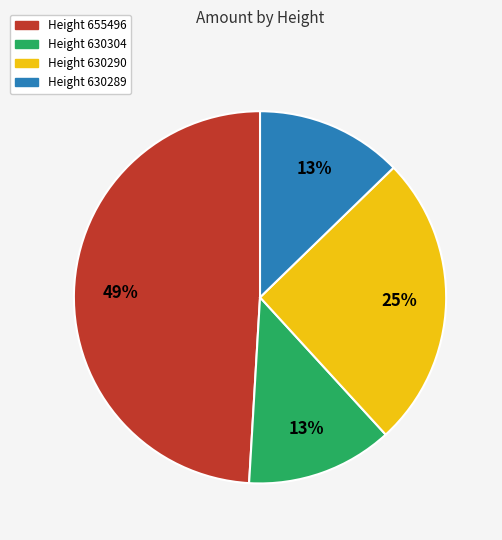

Count the number of slices in the pie.

4